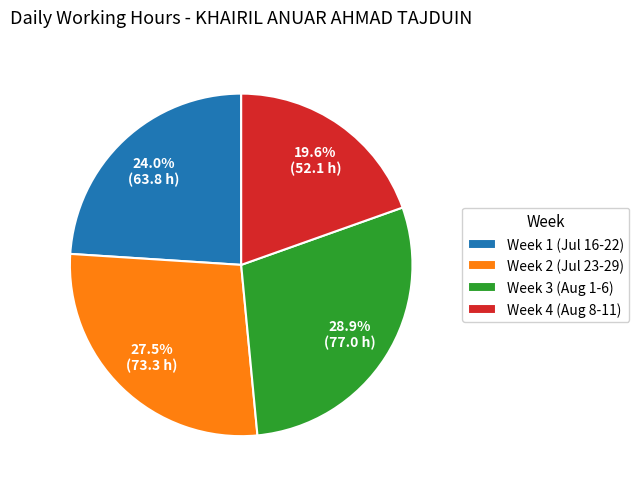

To the nearest percent, what is the average slice percentage?

25%